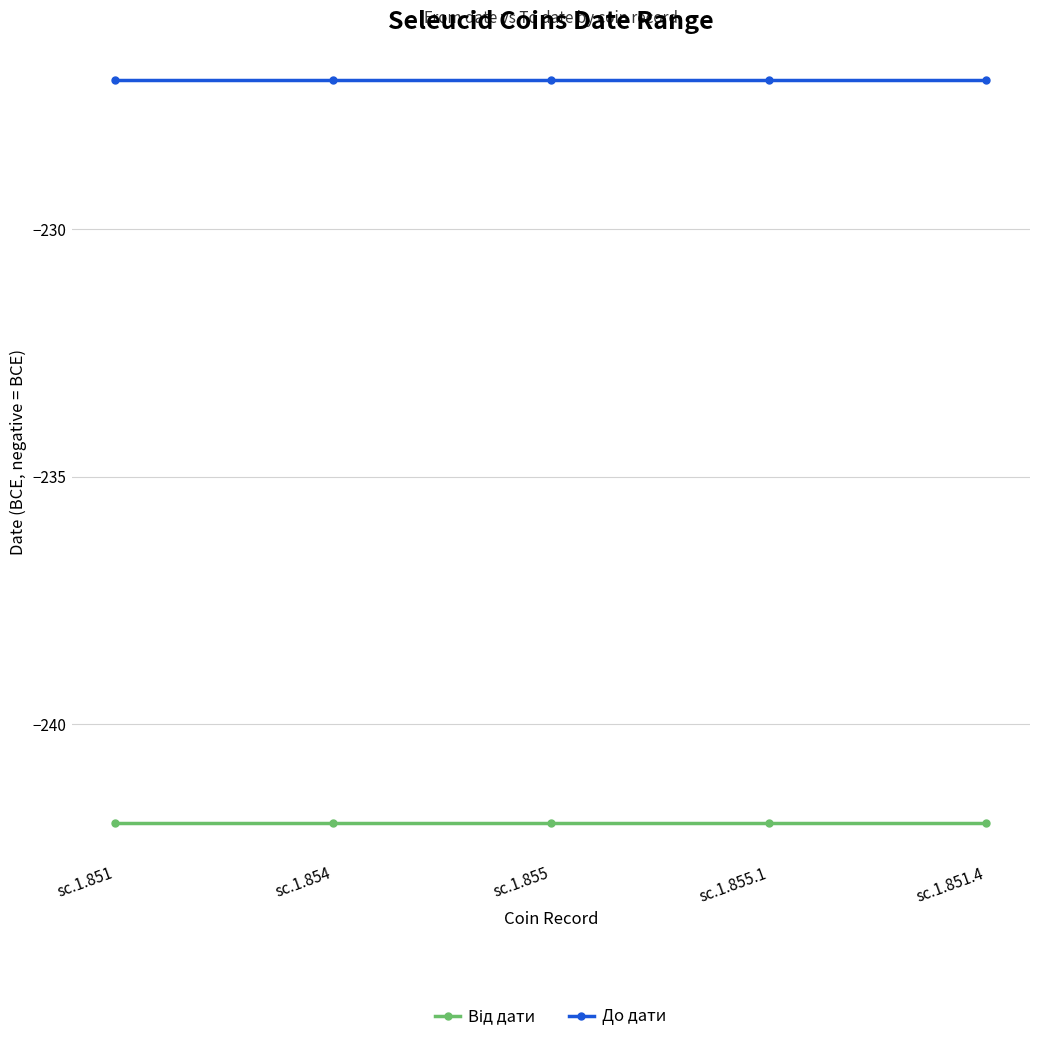

What is the minimum value shown in the chart?

-242